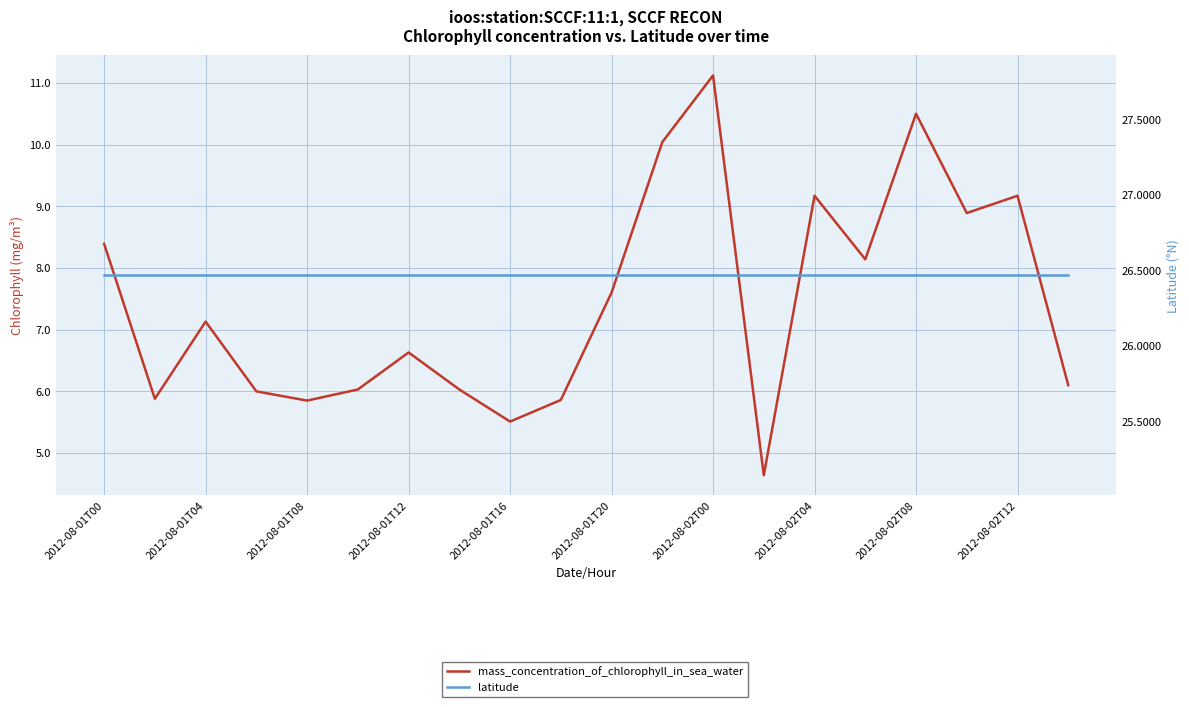

At how many categories does at least one series exceed 25?

20